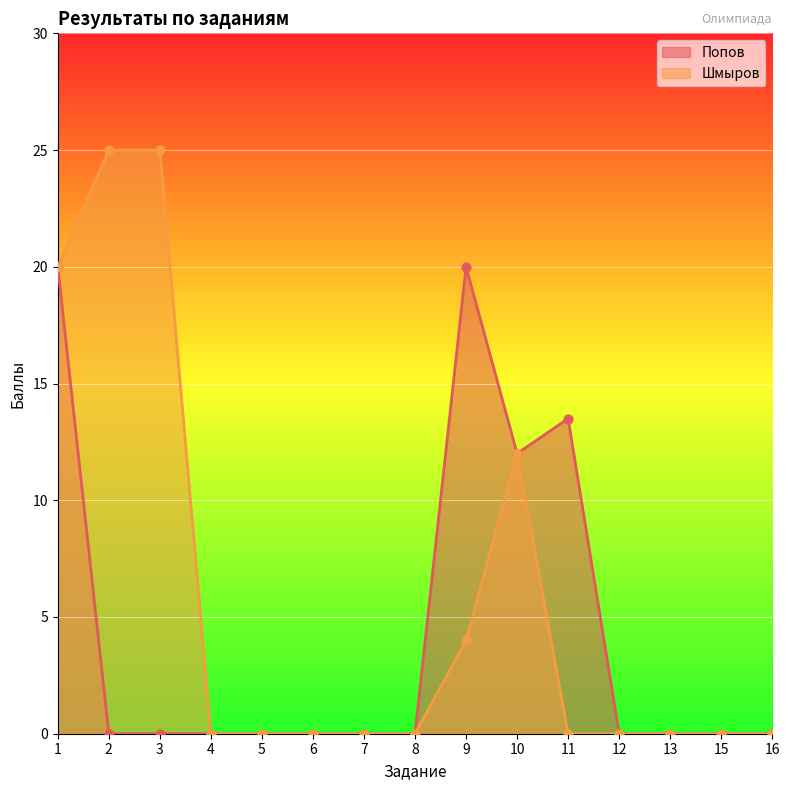

Which series reaches the maximum Y coordinate?

Шмыров